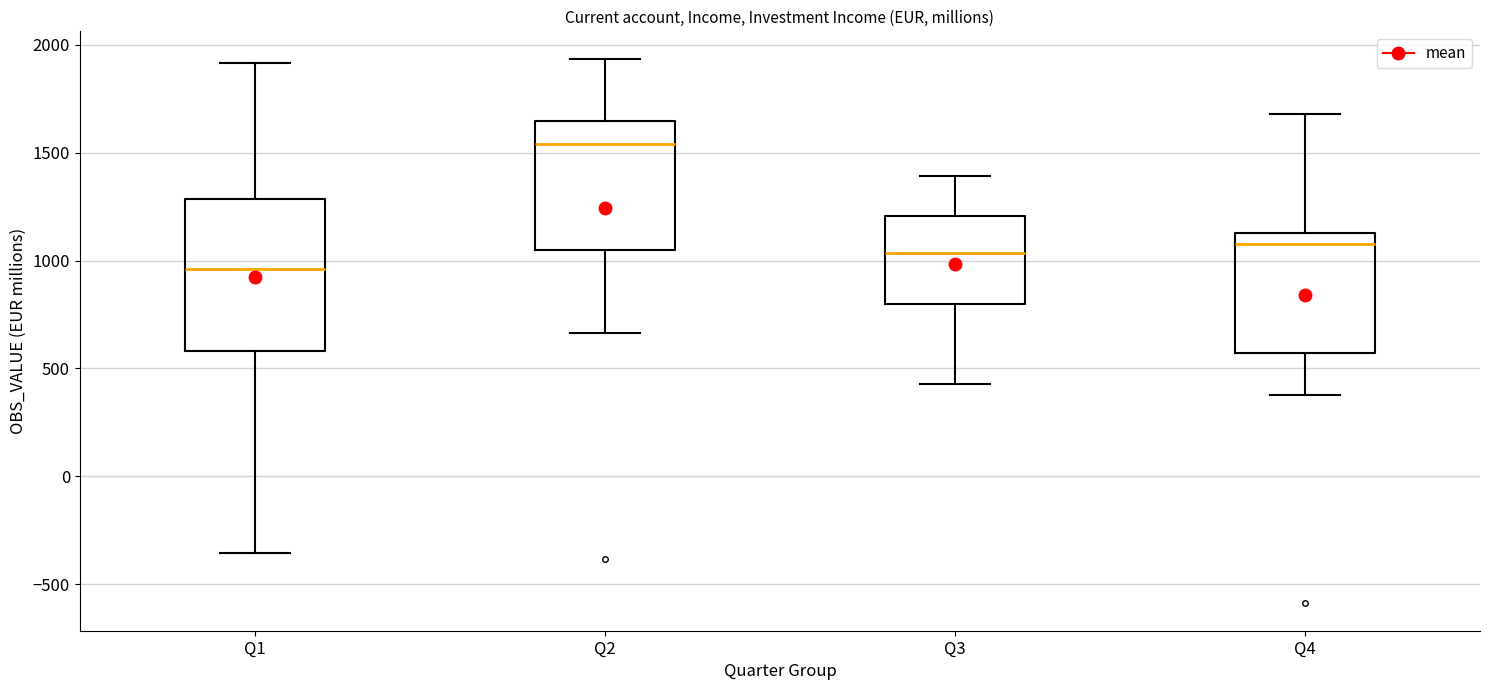

Reading left to right, transcribe this box plot: for each box, give where its median line is, the range the box spans, and where its two whiskers end, as read against the y-axis. The values are not printed on the chart, so give them approximately, as read against the axis.

Q1: median 950, box 600 to 1300, whiskers -350 to 1900
Q2: median 1550, box 1050 to 1650, whiskers 650 to 1950
Q3: median 1050, box 800 to 1200, whiskers 450 to 1400
Q4: median 1100, box 550 to 1150, whiskers 400 to 1700